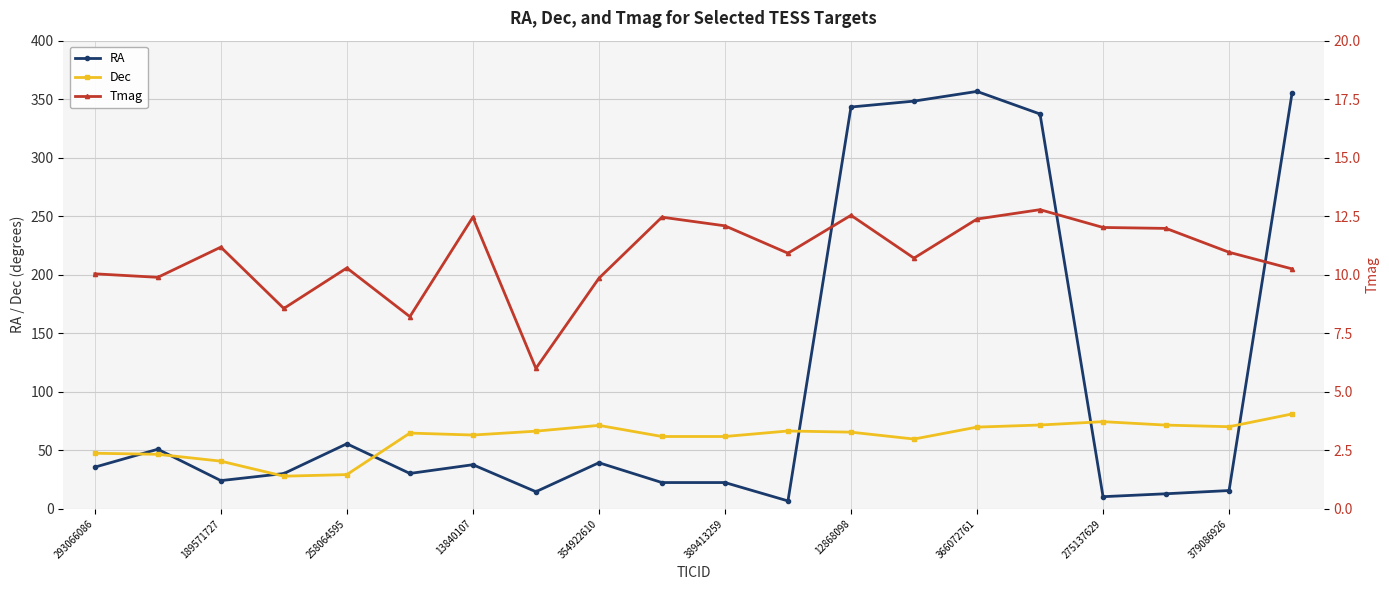

At which category is the sum across all series the highest?

19